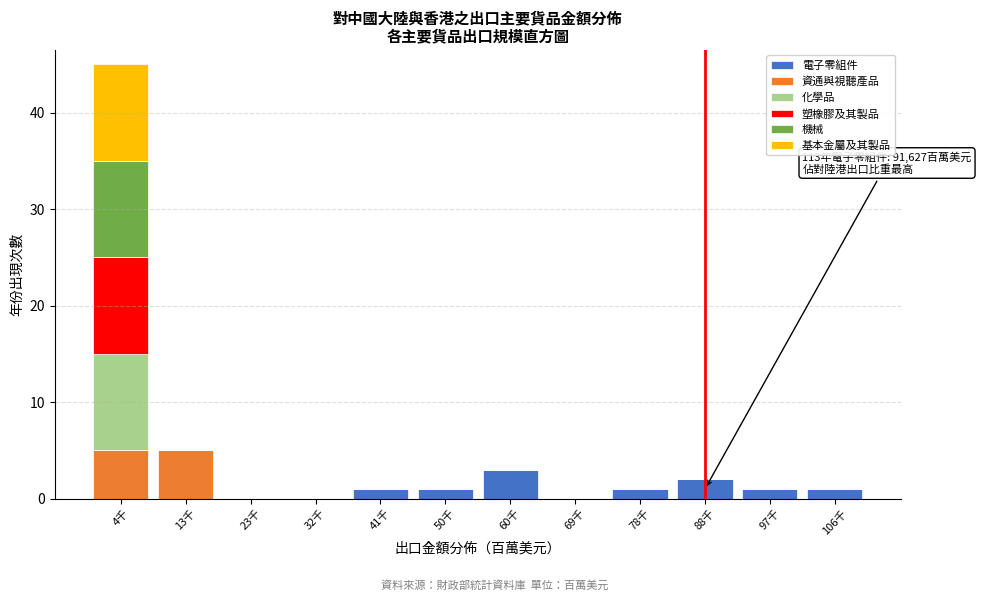

The 電子零組件 series shows 0 at 13千. True or false?

True